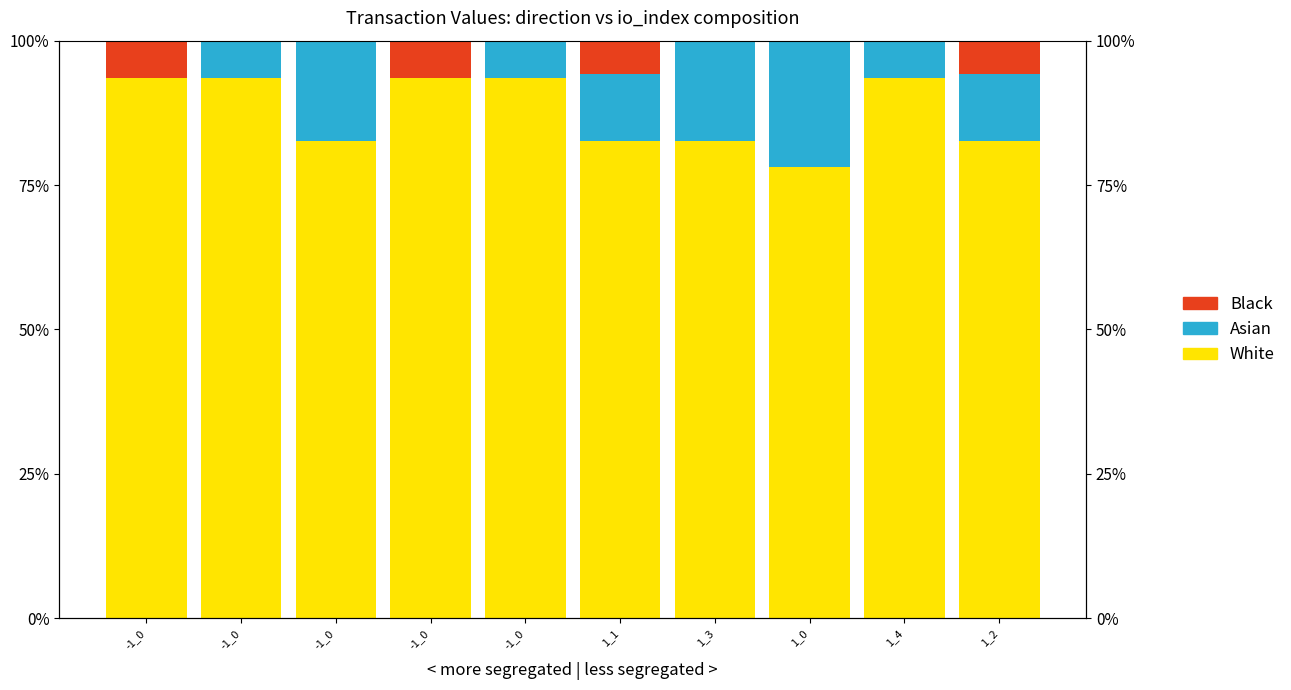

Which series changed the most between -1_0 and 1_1?

Asian